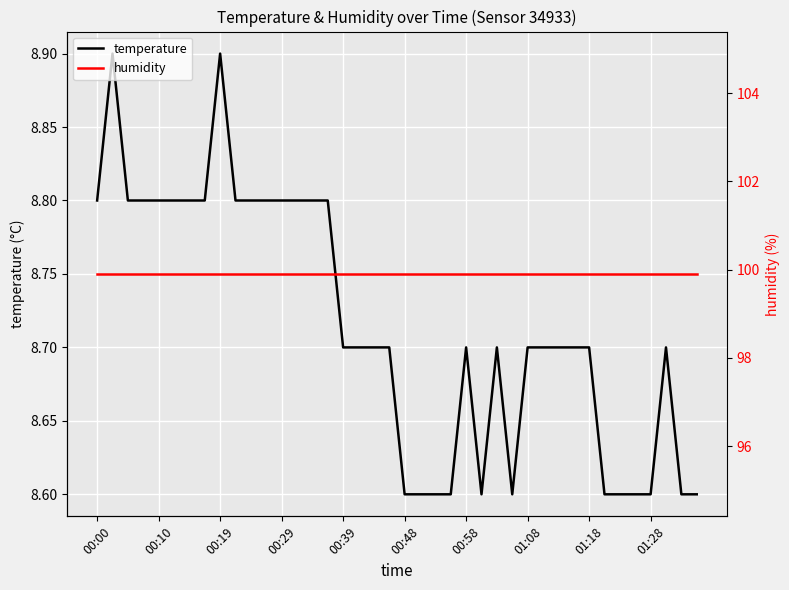

Rank the series by their average value, from highest to lowest.

humidity, temperature